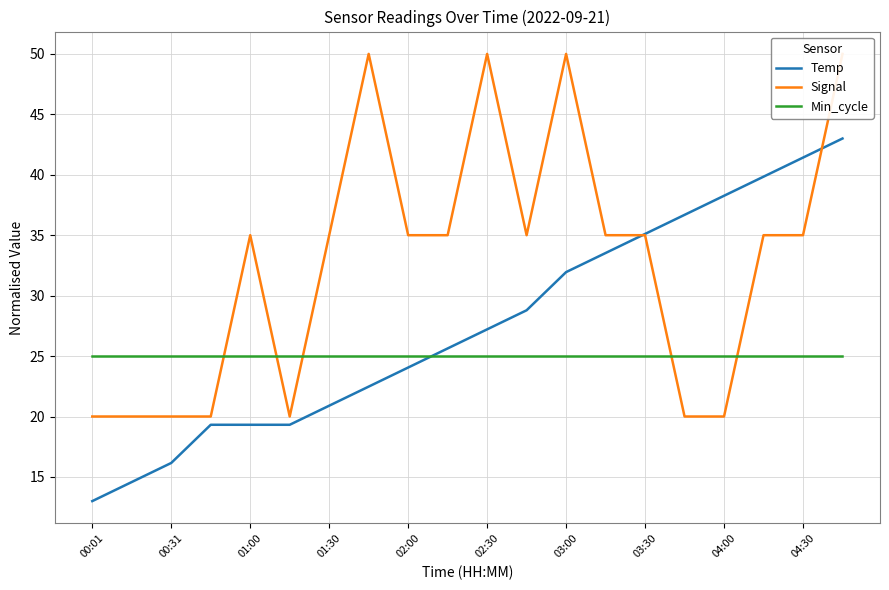

The value of Temp at 04:00 is 38.3. True or false?

True